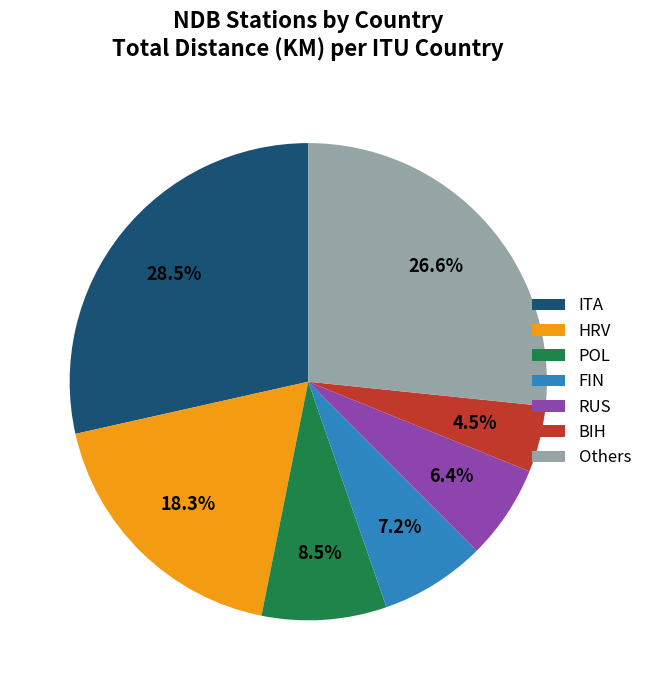

Which category has the smallest portion of the pie?

BIH